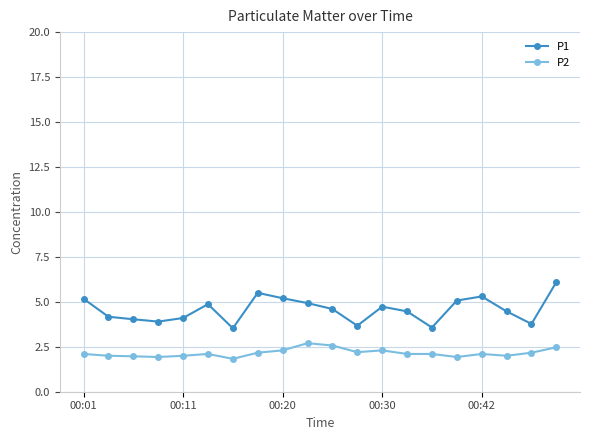

True or false: P1 has more than 1 interior local peaks.

True